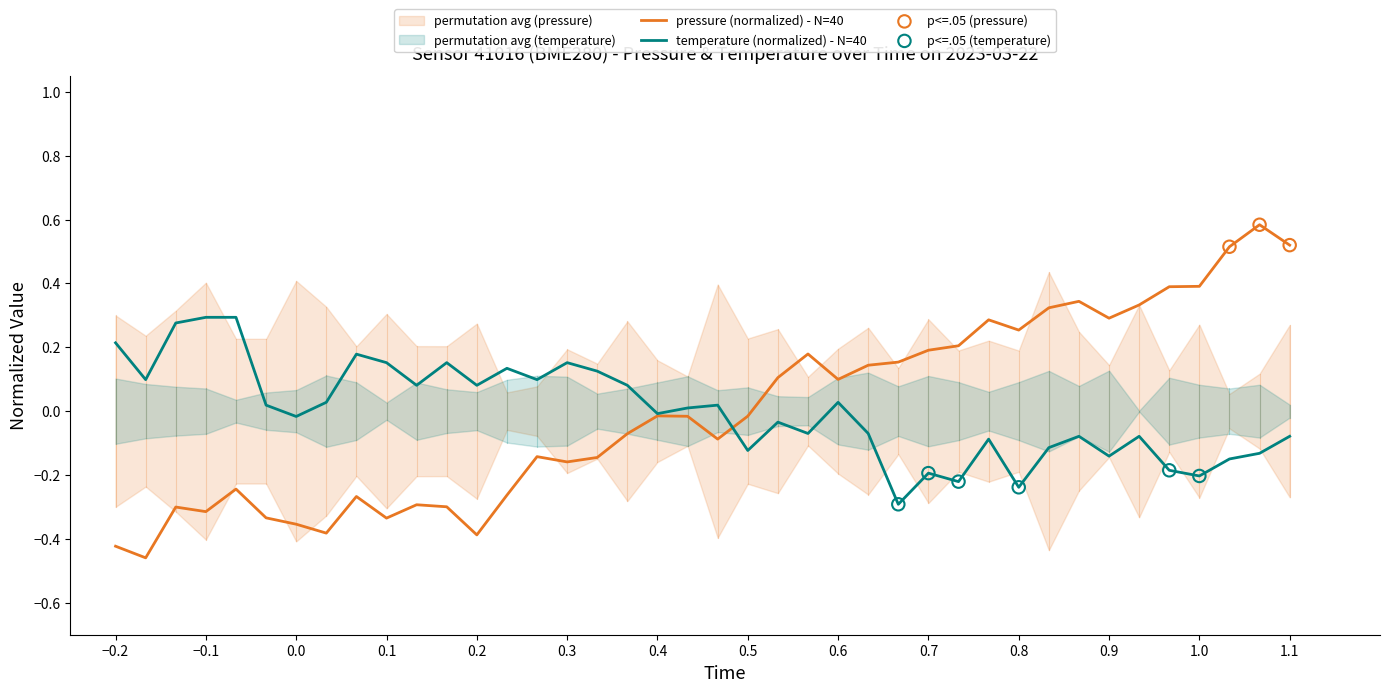

Is the value of pressure at 01:26 greater than the value of temperature at 00:54?

Yes